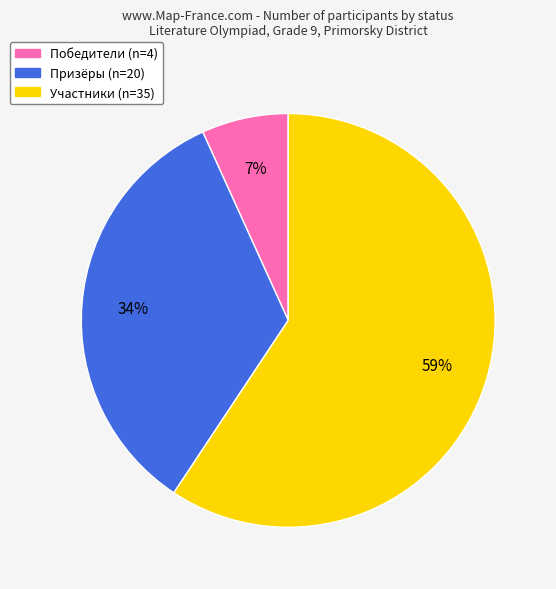

Does any single category account for the majority?

Yes